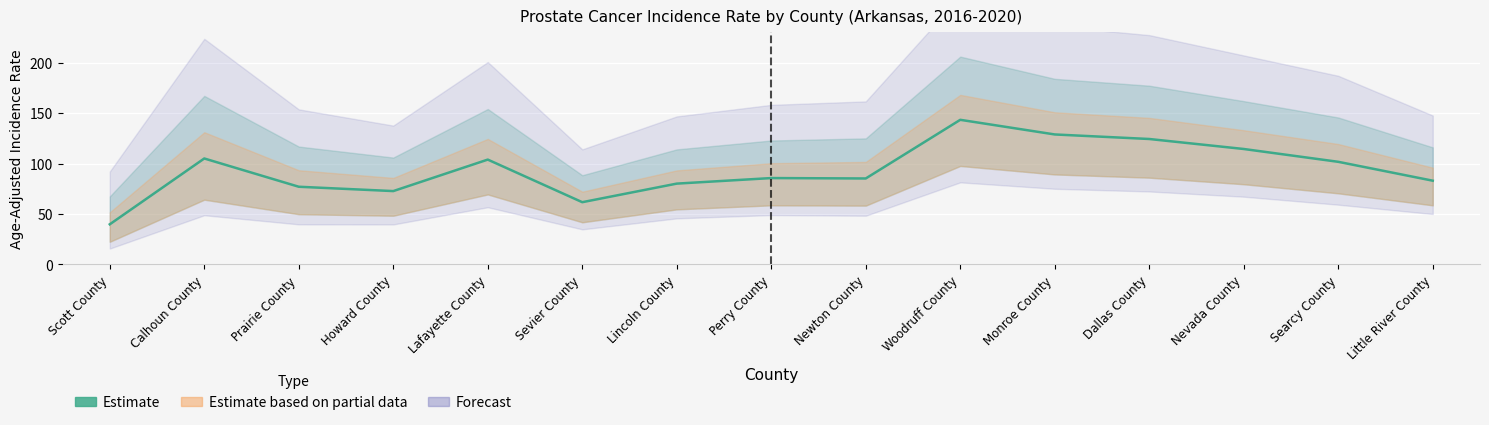

What is the difference between the maximum and second lowest values?

81.6